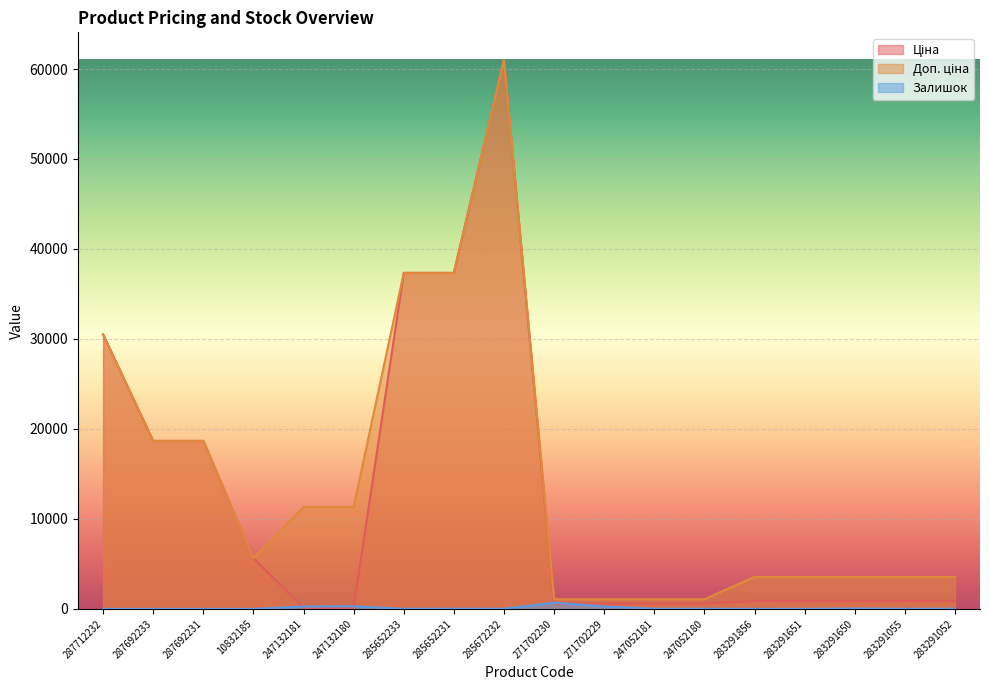

Reading left to right, transcribe all the data shown in this chart.

Ціна: 30512.3	18671.5	18671.5	5636.0	113.3	113.3	37343.0	37343.0	61024.7	586.0	586.0	586.0	586.0	889.9	889.9	889.9	889.9	889.9
Доп. ціна: 30512.3	18671.5	18671.5	5636.0	11334.0	11334.0	37343.0	37343.0	61024.7	1074.5	1074.5	1074.5	1074.5	3559.7	3559.7	3559.7	3559.7	3559.7
Залишок: 0.0	0.0	0.0	1.0	260.0	290.0	12.0	22.0	15.0	690.0	272.0	19.0	21.0	7.0	6.0	43.0	9.0	26.0